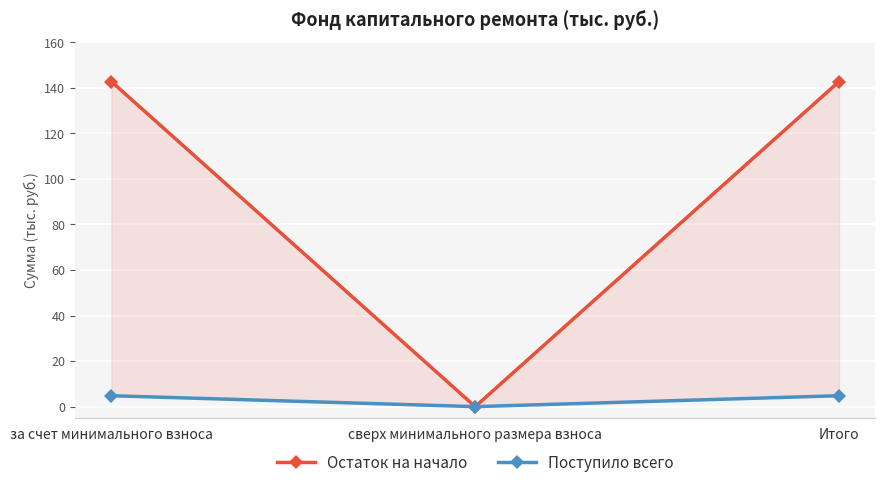

Does the chart display data point markers on the line(s)?

Yes